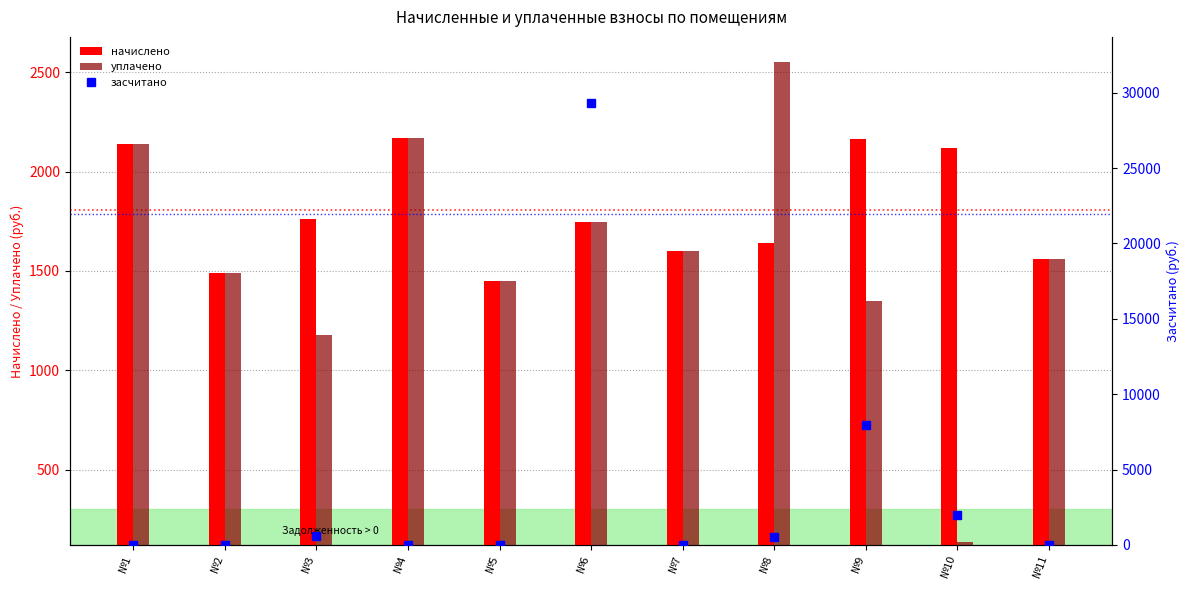

Reading right to left, what are all the values shown in this chart?

начислено: 1558.0	2119.0	2166.6	1642.4	1602.0	1748.7	1451.7	2170.3	1763.3	1492.0	2140.9
уплачено: 1558.0	134.0	1347.3	2550.8	1602.0	1748.7	1451.8	2170.3	1175.6	1492.0	2140.9
засчитано: 0.0	1985.5	7980.0	547.5	0.0	29312.1	0.0	0.0	587.8	0.0	0.0